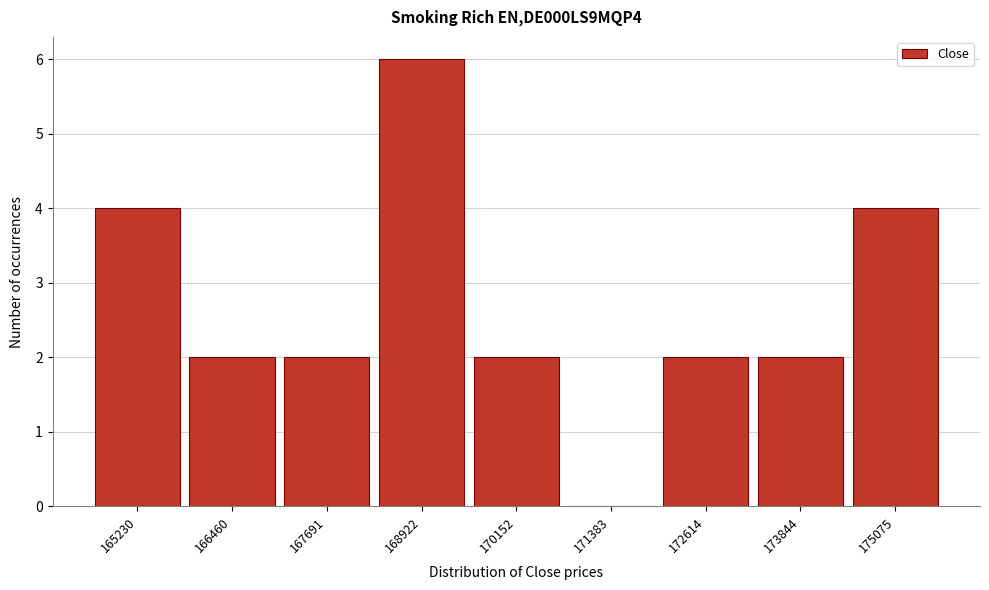

Reading left to right, transcribe all the data shown in this chart.

165230=4	166460=2	167691=2	168922=6	170152=2	171383=0	172614=2	173844=2	175075=4